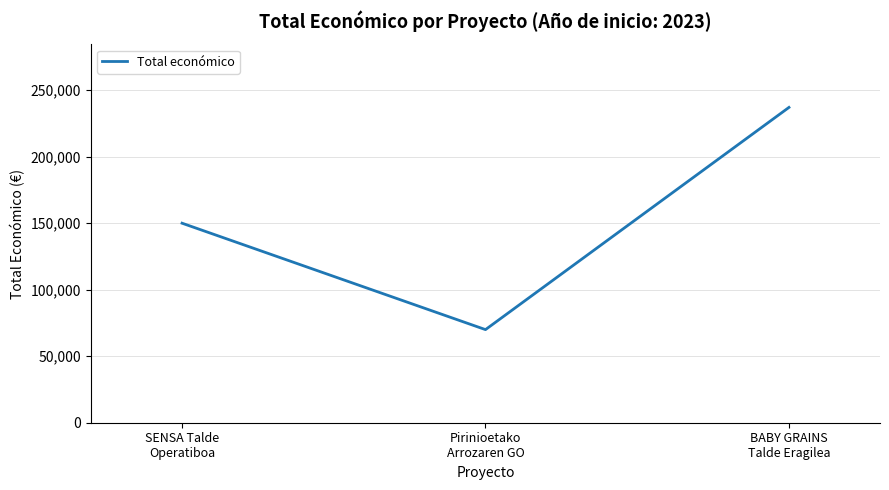

What is the minimum value shown in the chart?

70000